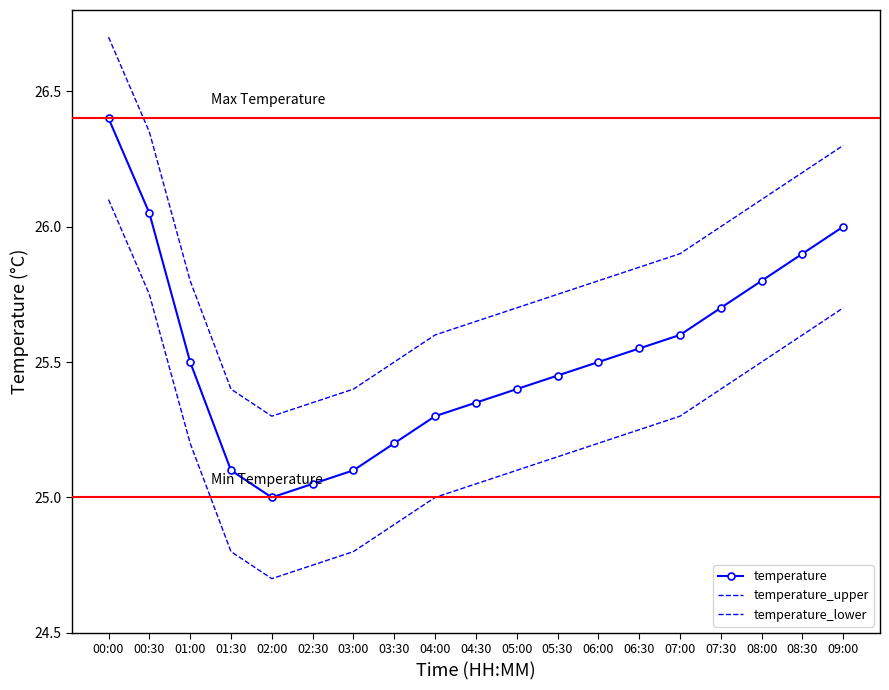

Which series has the largest total across all categories?

temperature_upper